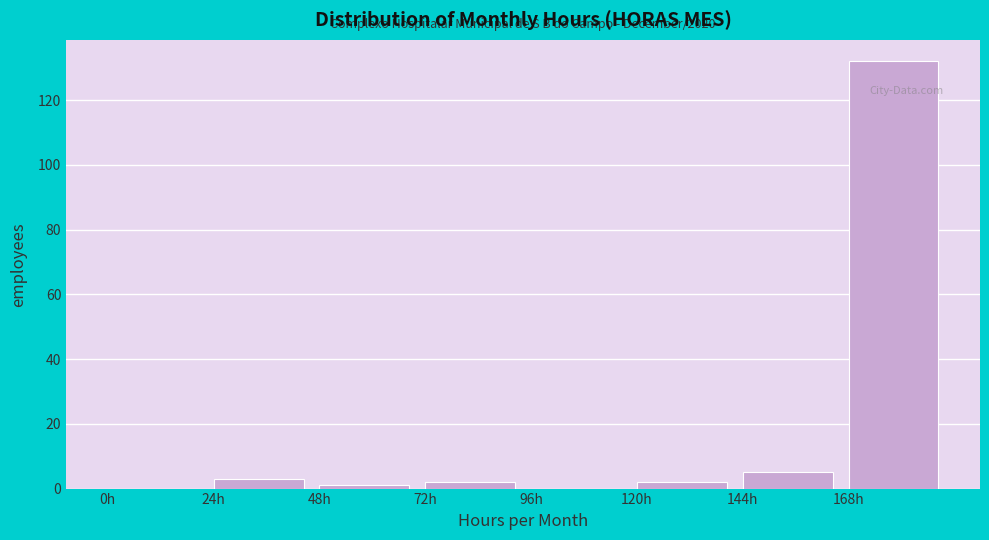

Which range on the x-axis has the tallest bar?

168 to 192